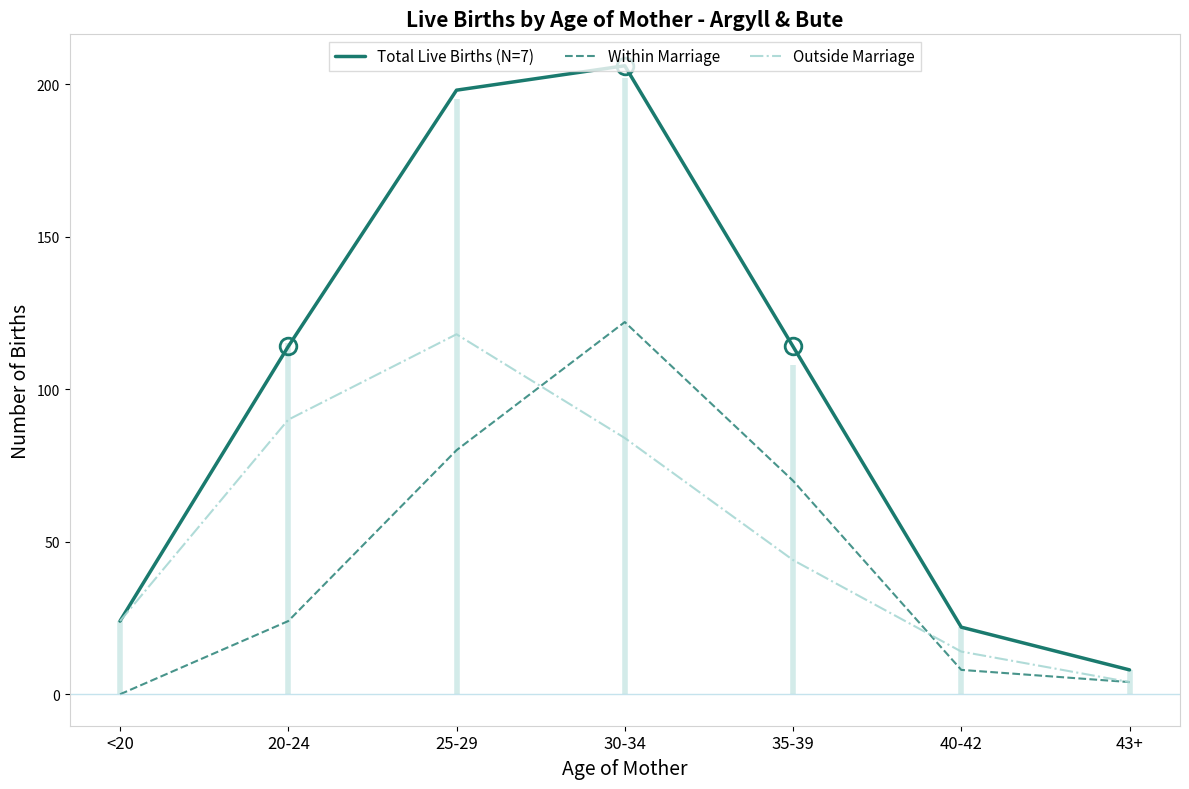

Is the value of Within Marriage at 25-29 greater than the value of Total Live Births (N=7) at 25-29?

No